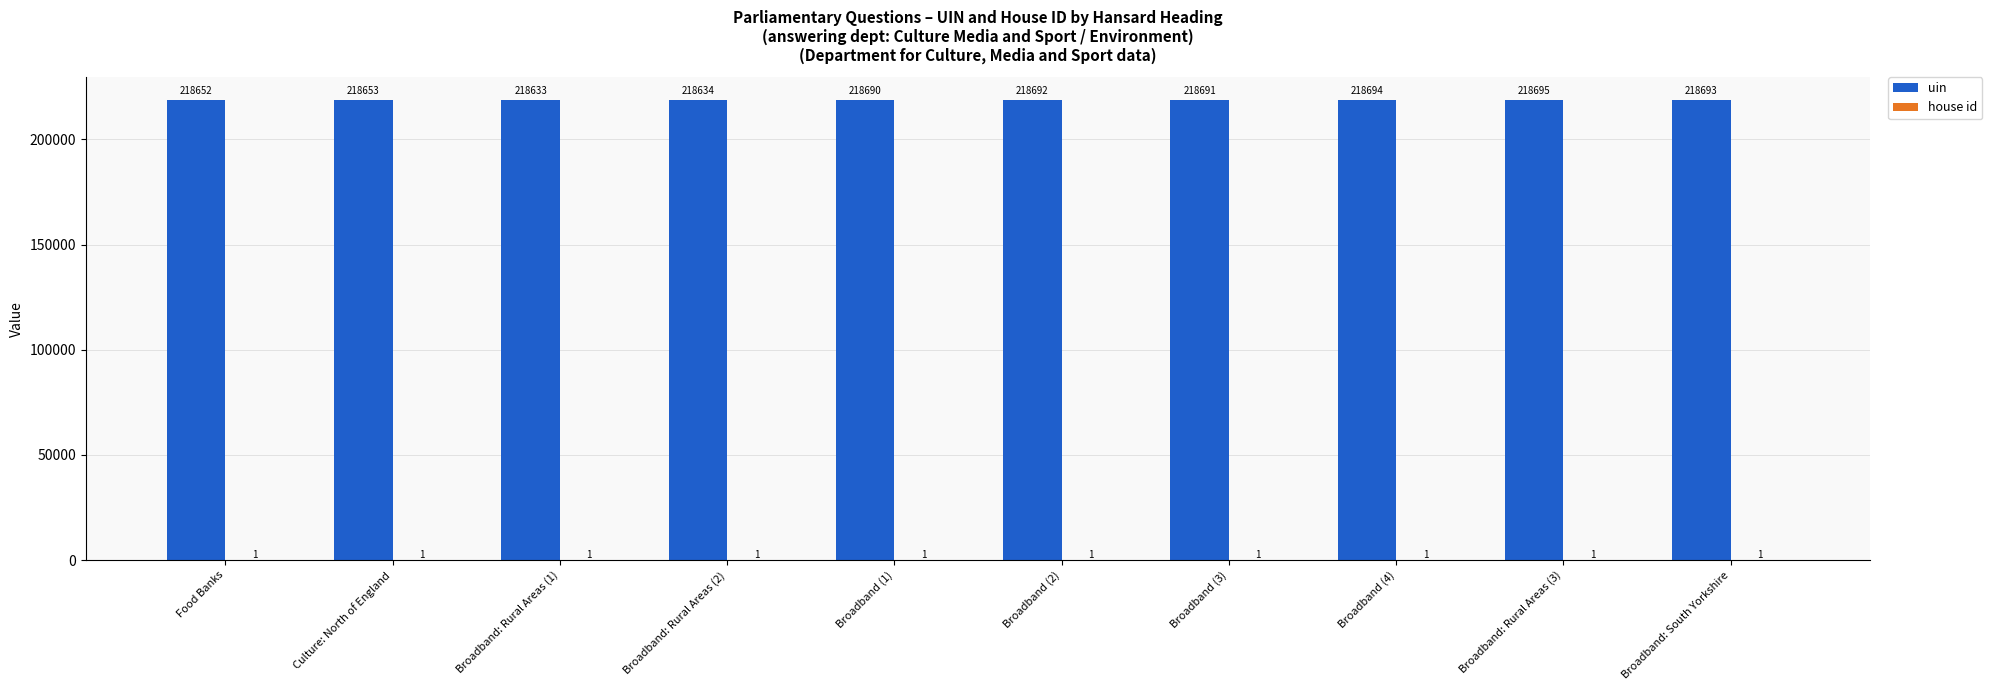

What is the maximum value shown in the chart?

218695